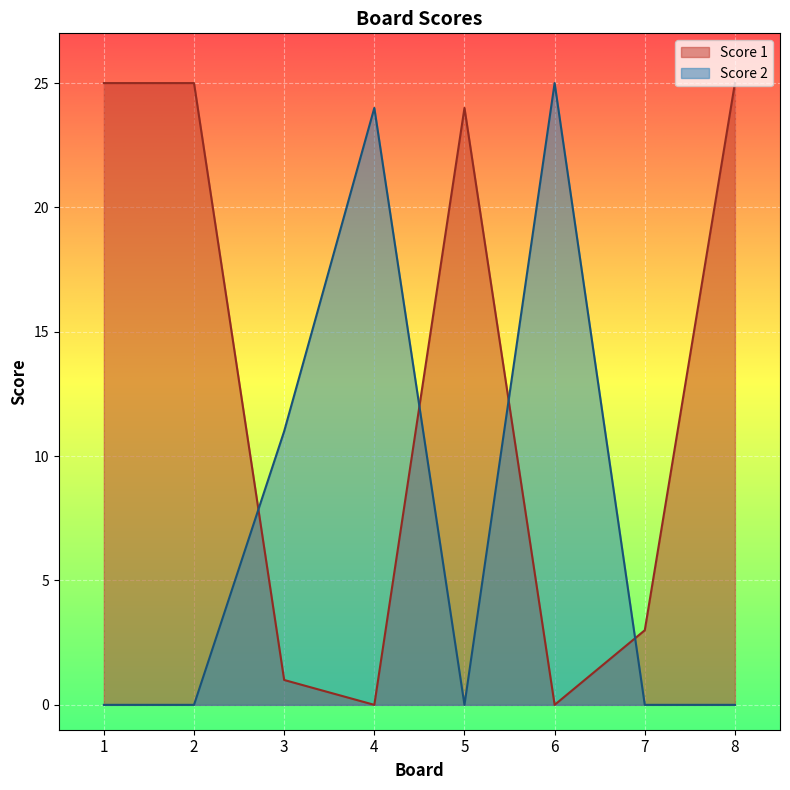

Where does the Score 1 series first go above 24?

1